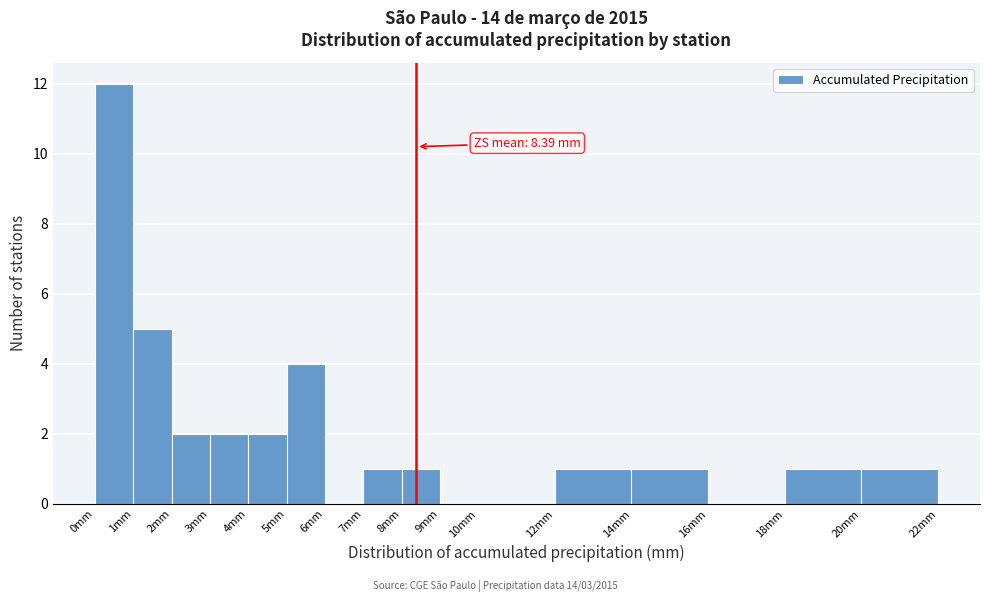

Over which range of the x-axis is the bar tallest?

0 to 1